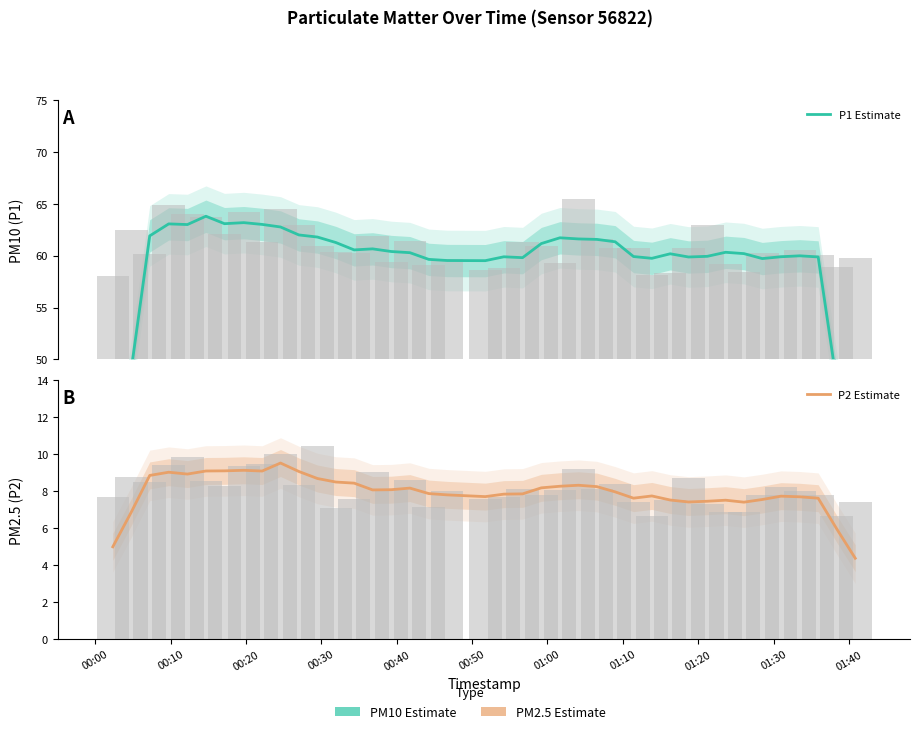

What is the average value of the P2 Estimate series?

7.9